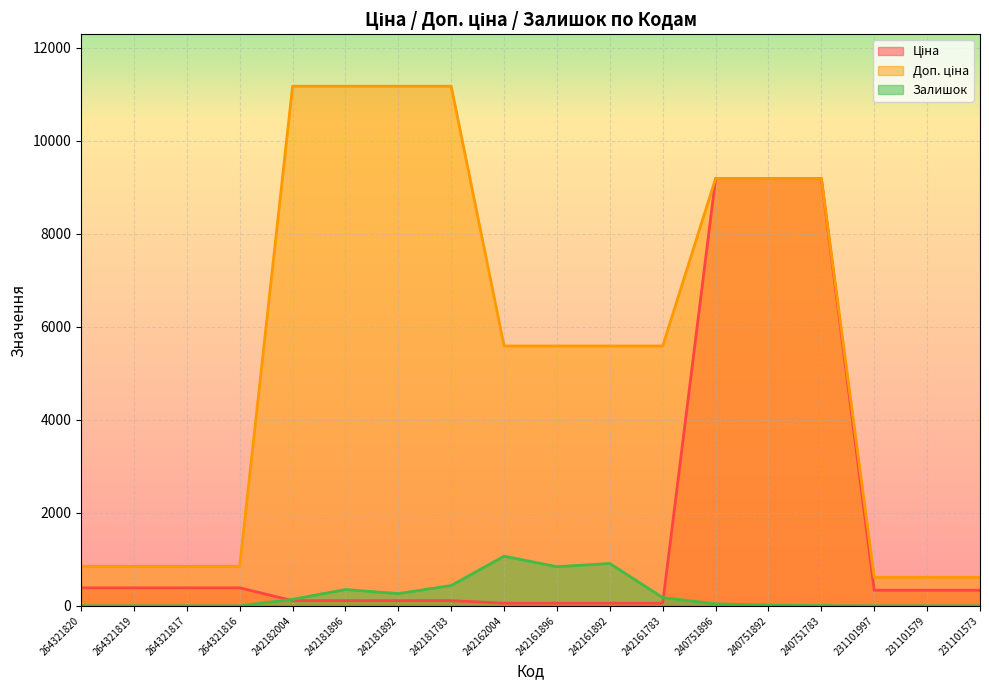

What value does the Ціна series have at 231101997?

334.4